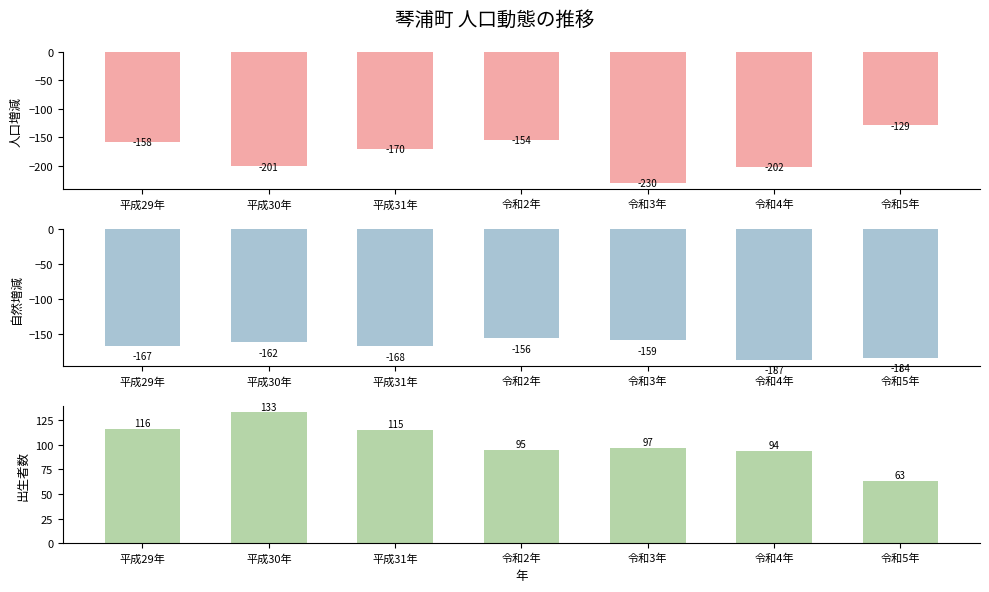

What is the difference between the maximum and second lowest values in the 出生者数(計) series?

39